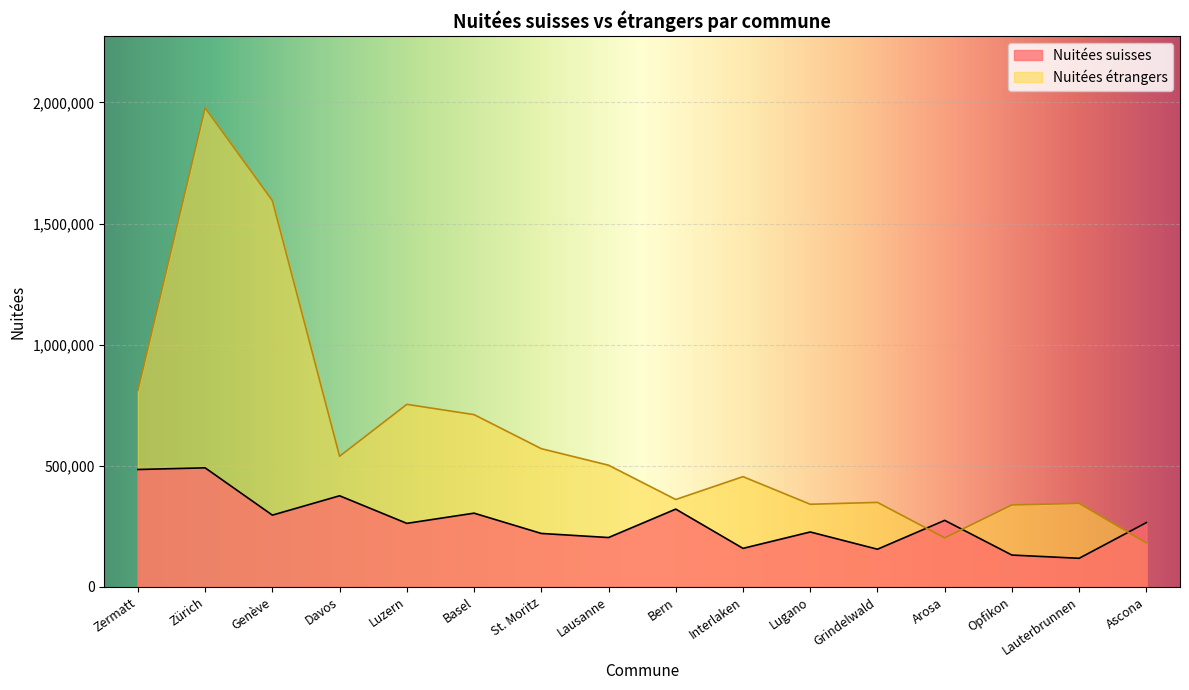

Which series has the widest spread of values?

Nuitées étrangers